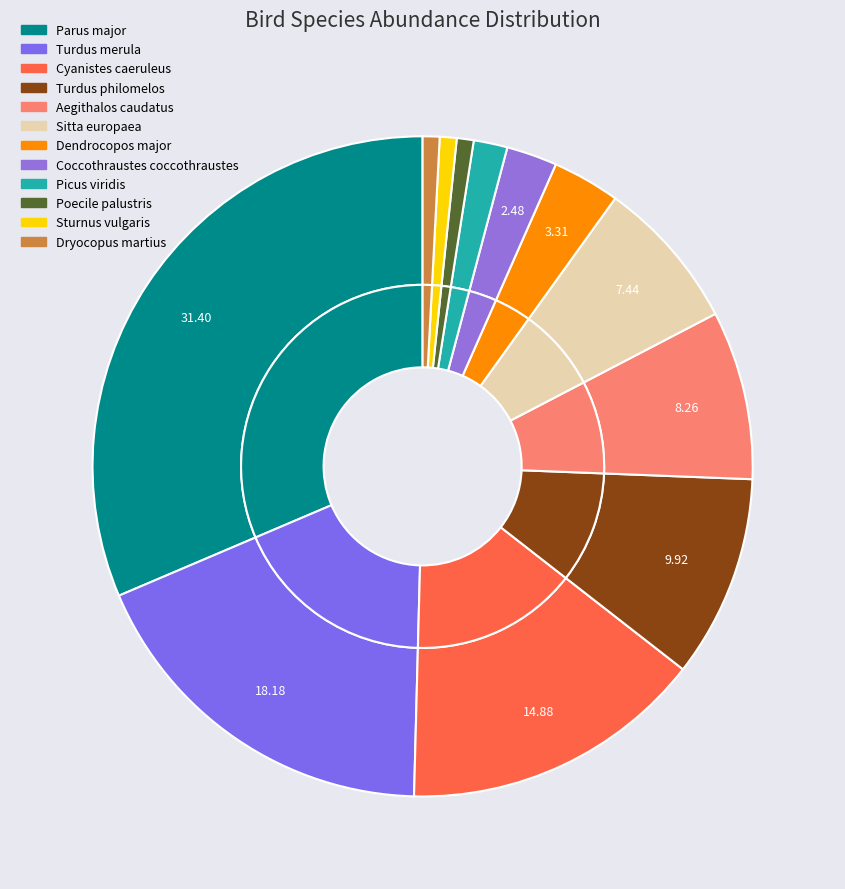

What percentage is the Dendrocopos major slice, to the nearest percent?

3%